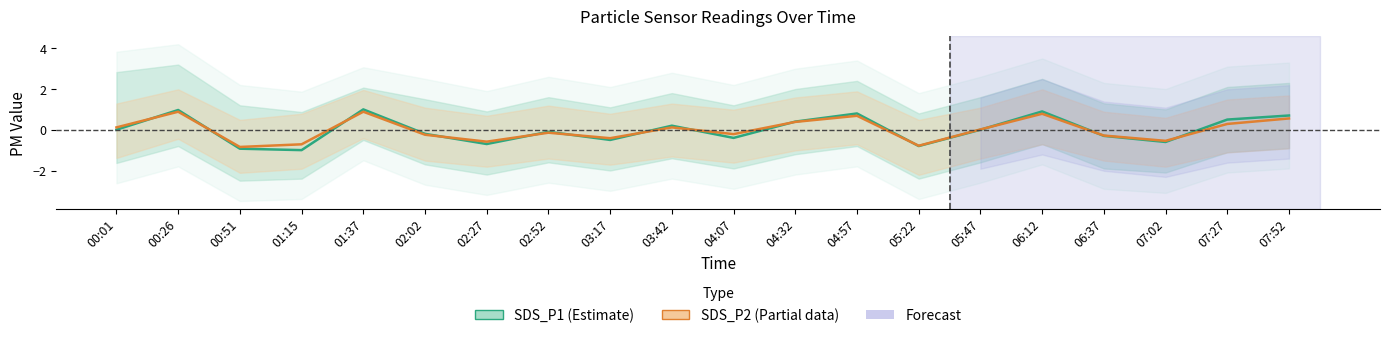

How many series are shown in this chart?

2